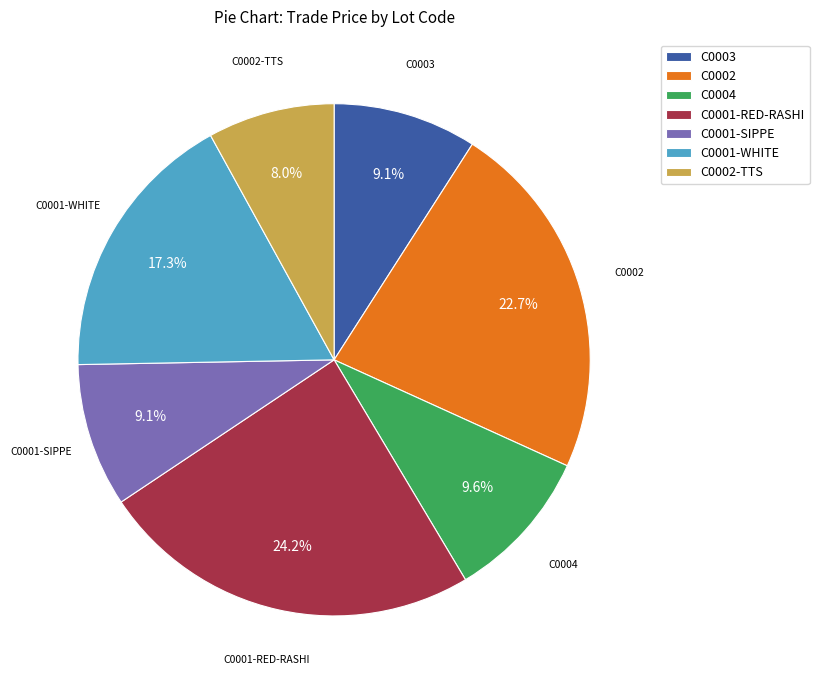

What portion of the pie excludes C0004?

90.4%